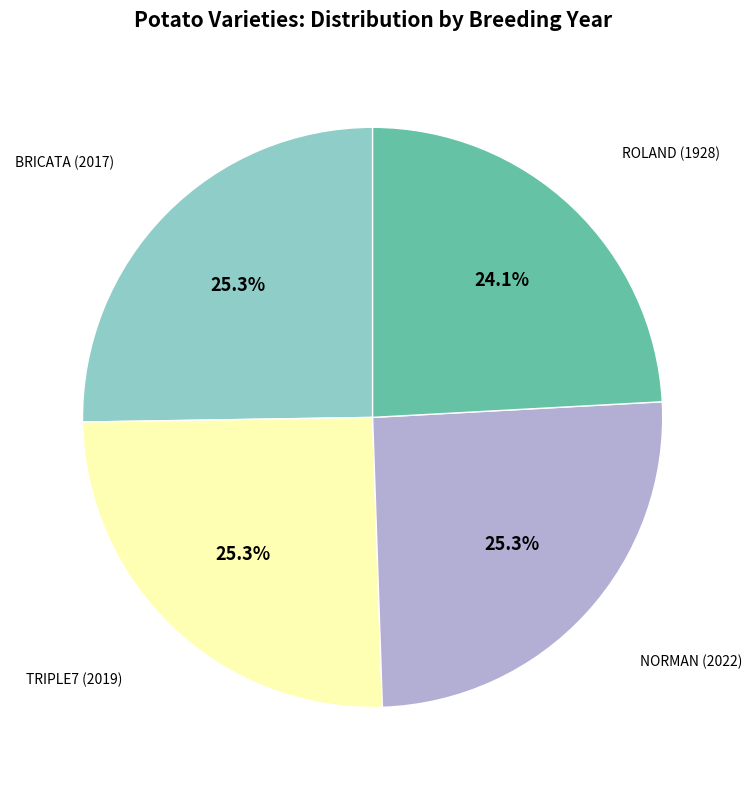

Is there any slice that represents more than half of the pie?

No